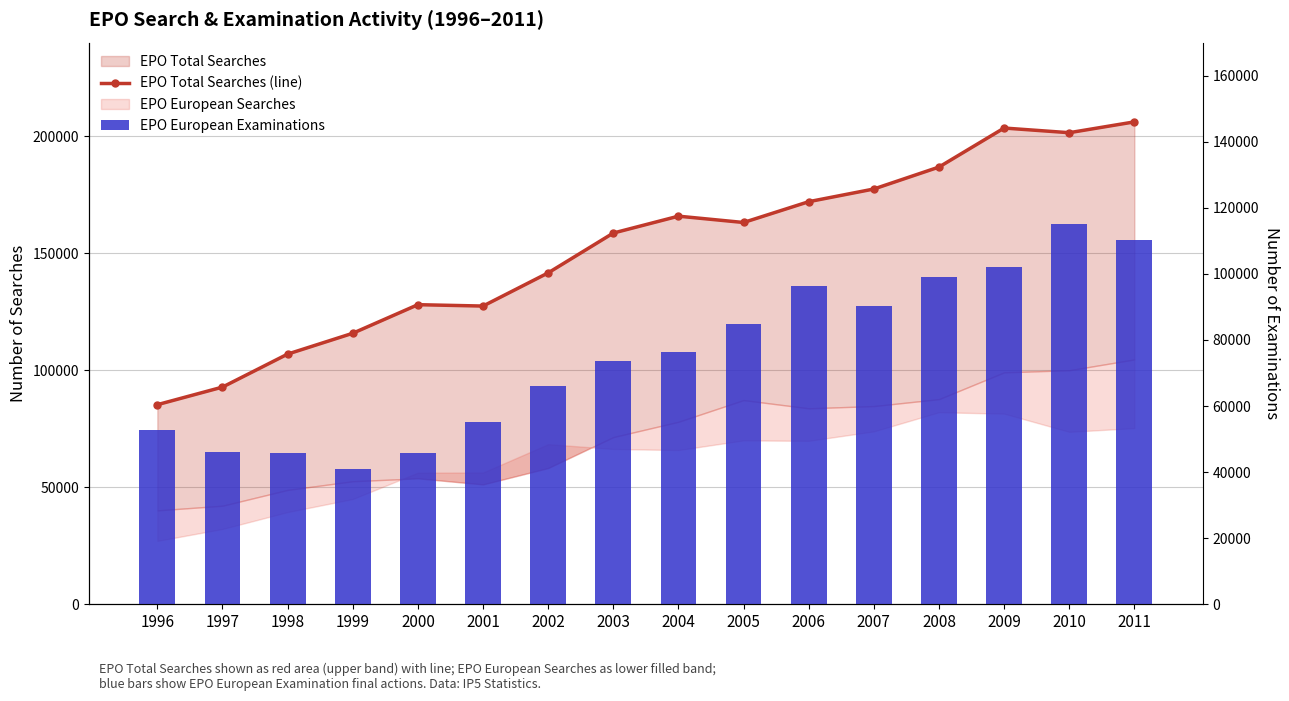

What is the lowest value of the EPO European Examinations series?

40903